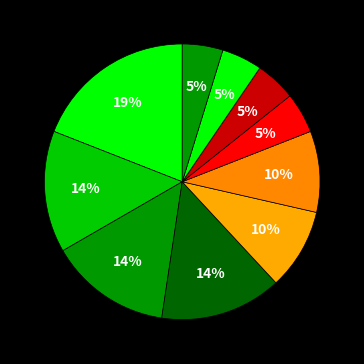

Count the number of slices in the pie.

10